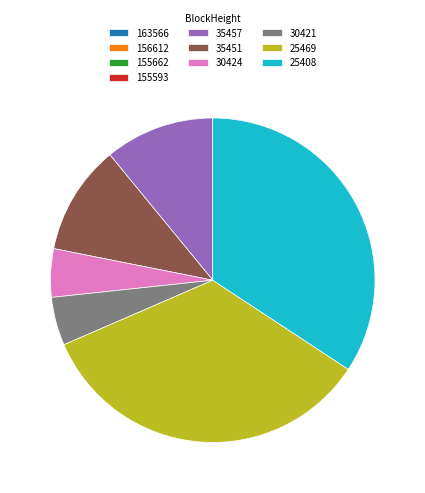

Is there any slice that represents more than half of the pie?

No